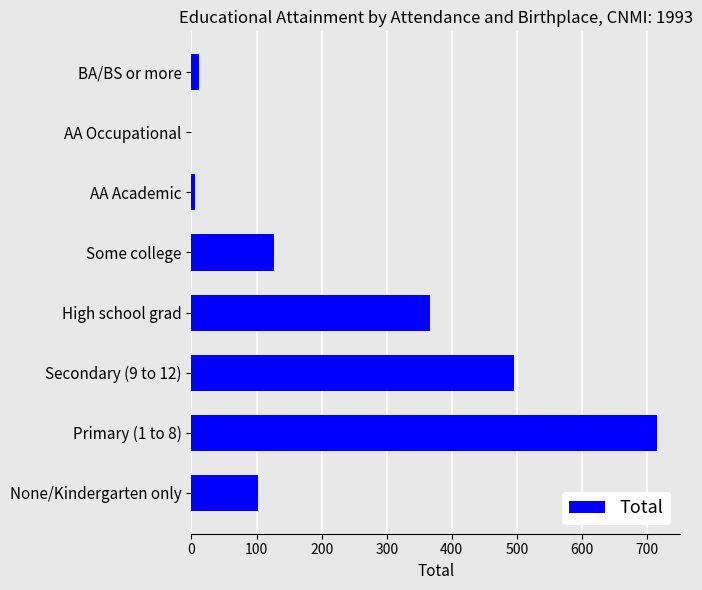

Which label corresponds to the largest value in the chart?

Primary (1 to 8)